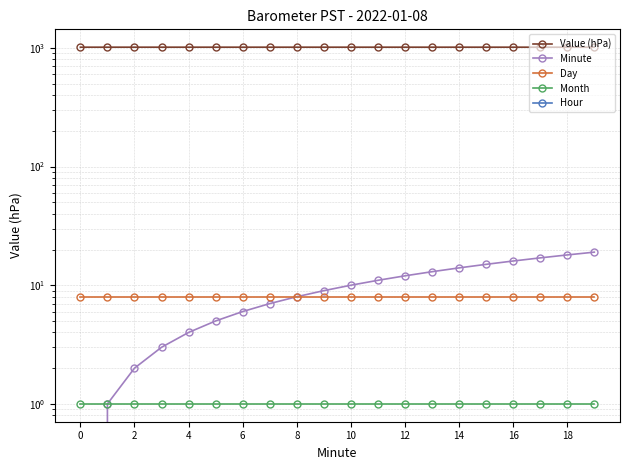

True or false: Value (hPa) and Month intersect in this chart.

False